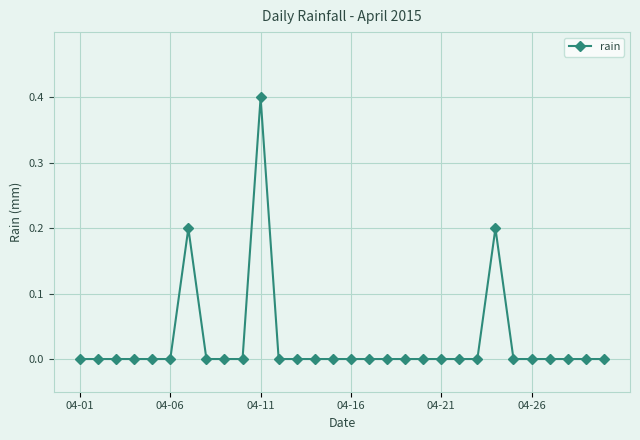

What is the difference between the maximum and second lowest values?

0.4